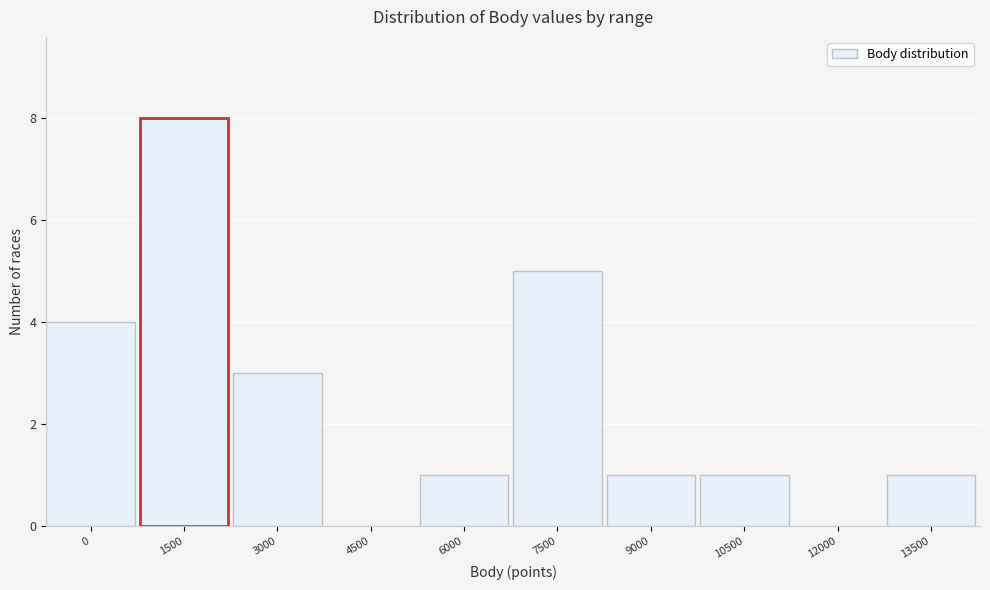

Reading left to right, transcribe all the data shown in this chart.

0=4	1500=8	3000=3	4500=0	6000=1	7500=5	9000=1	10500=1	12000=0	13500=1